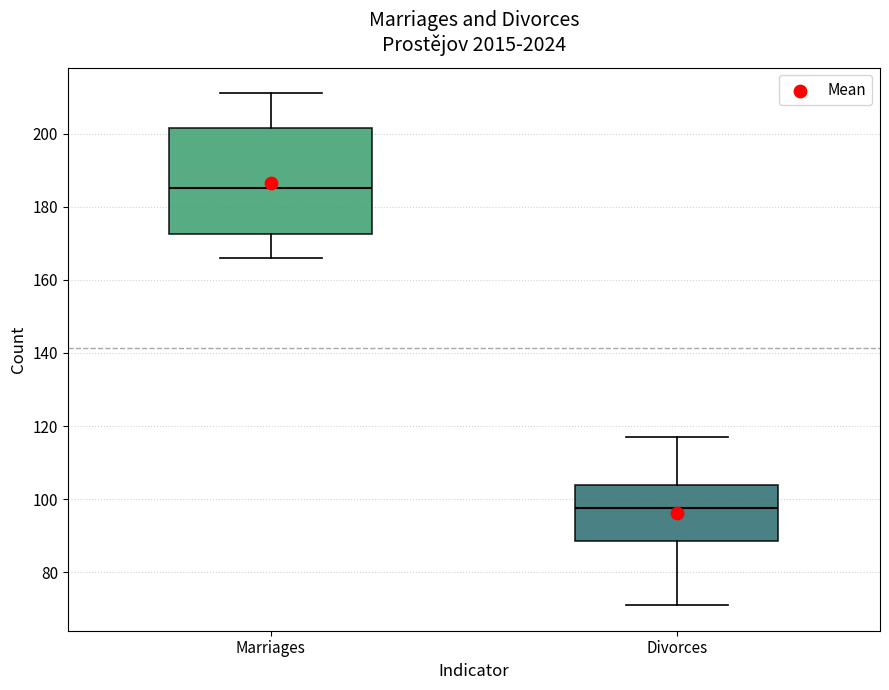

Which box has the highest median line?

Marriages